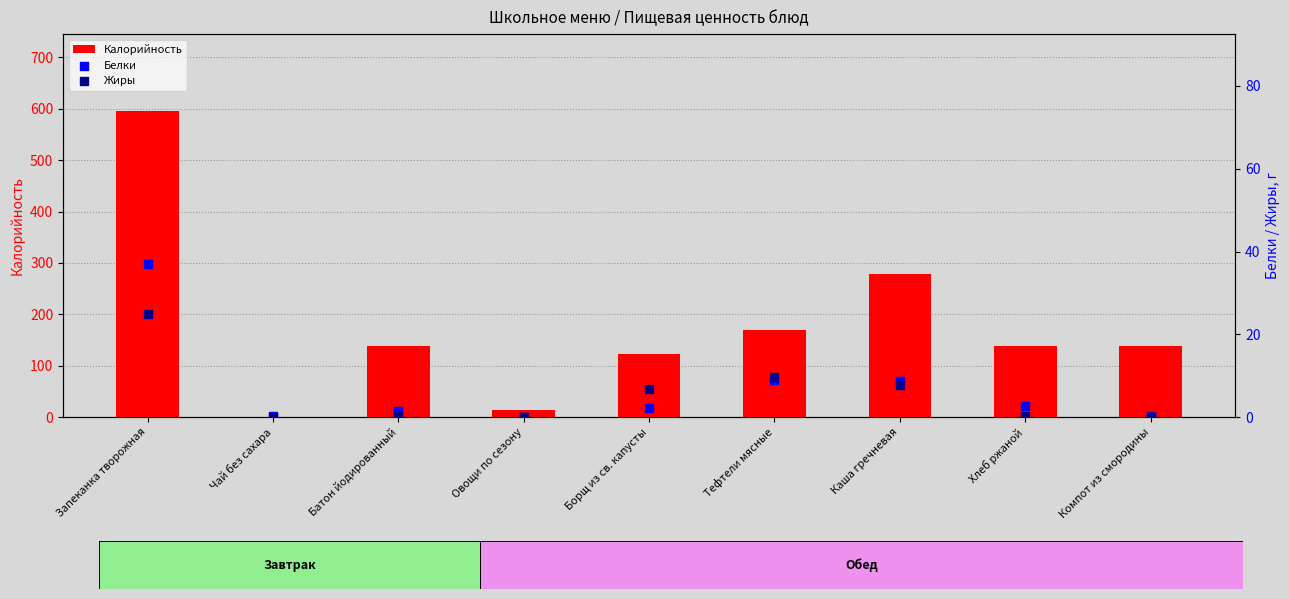

Which series has the widest spread of Y values?

Калорийность